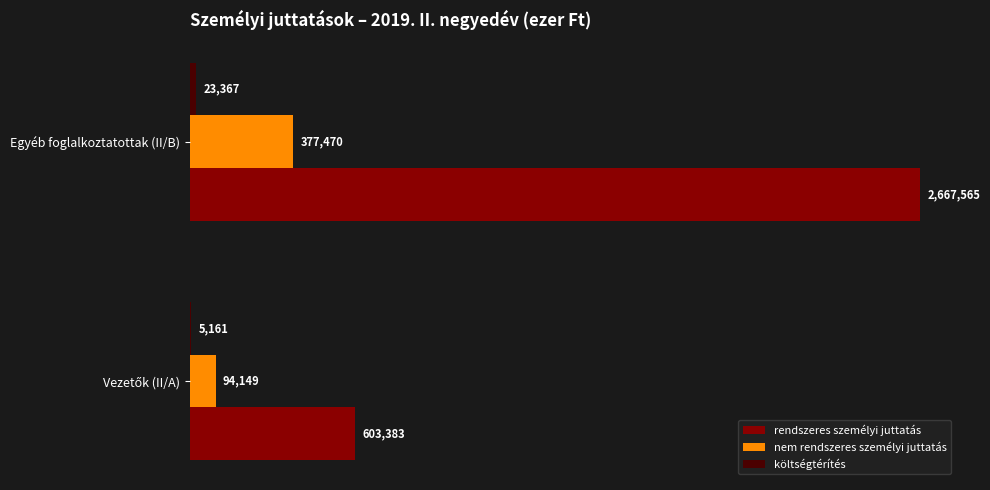

What is the average value of the rendszeres személyi juttatás series?

1635474